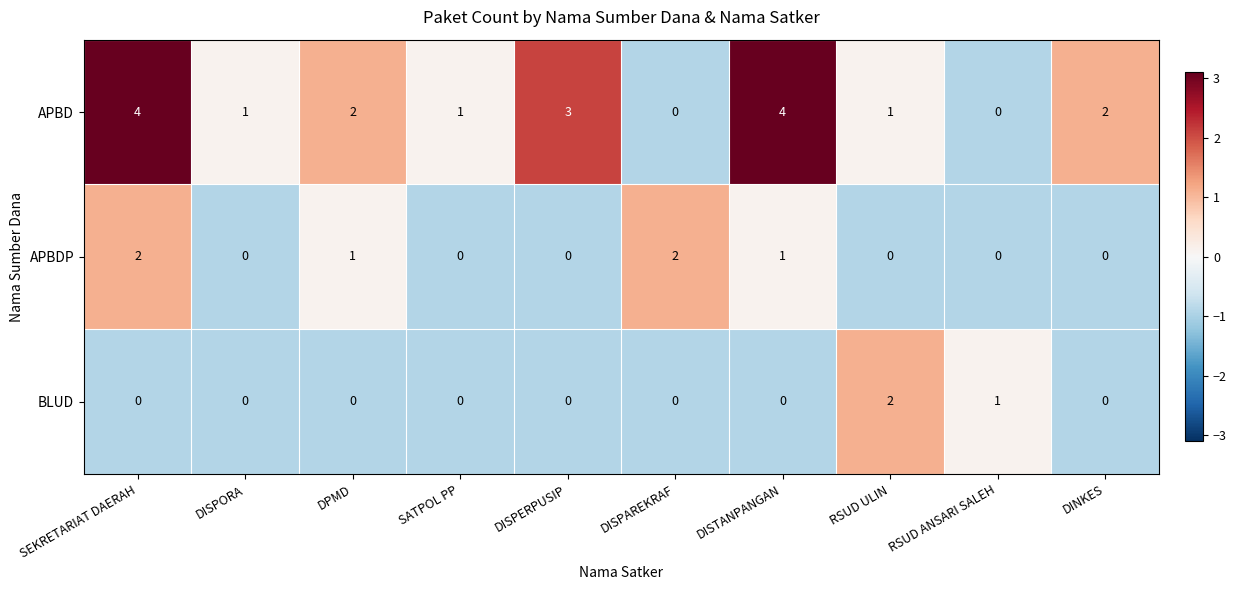

What is the spread (max minus min) of values at RSUD ULIN?

2